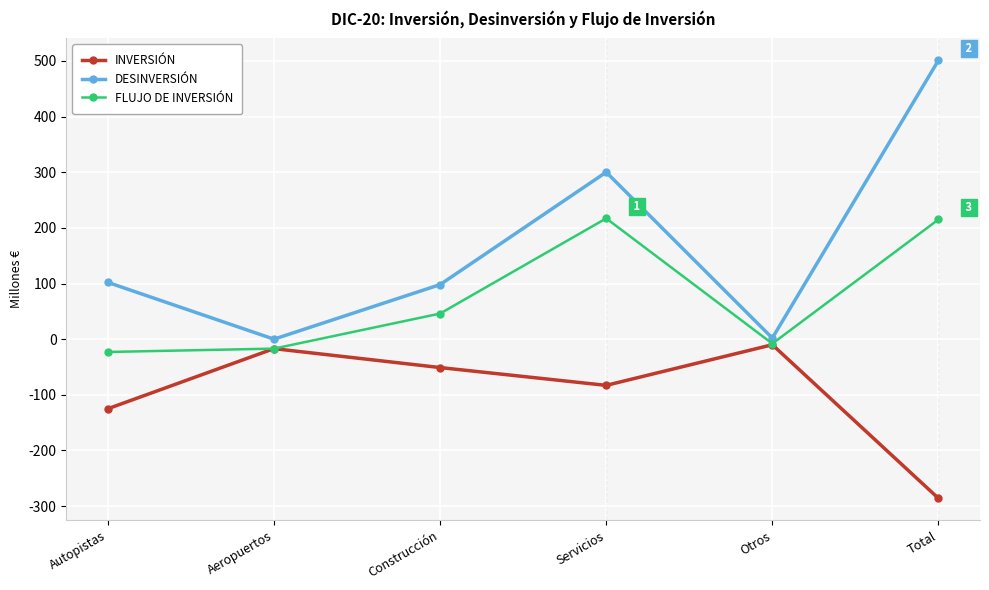

True or false: FLUJO DE INVERSIÓN has a value of 320 at Servicios.

False